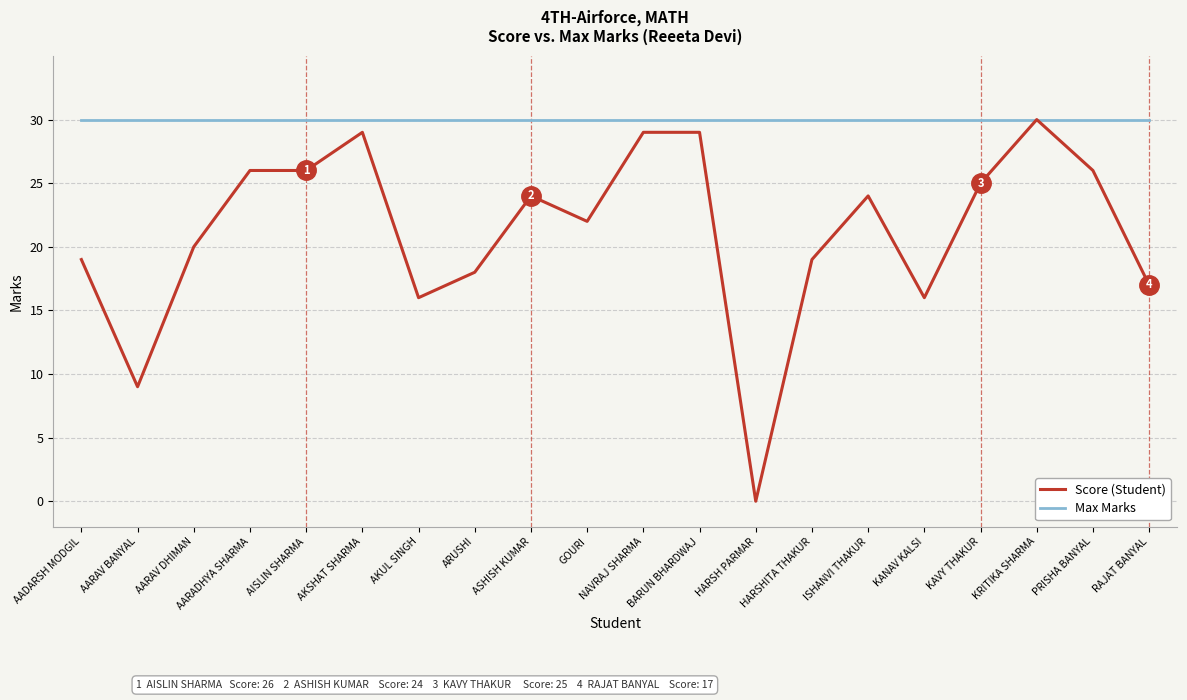

What is the spread (max minus min) of values at GOURI?

8